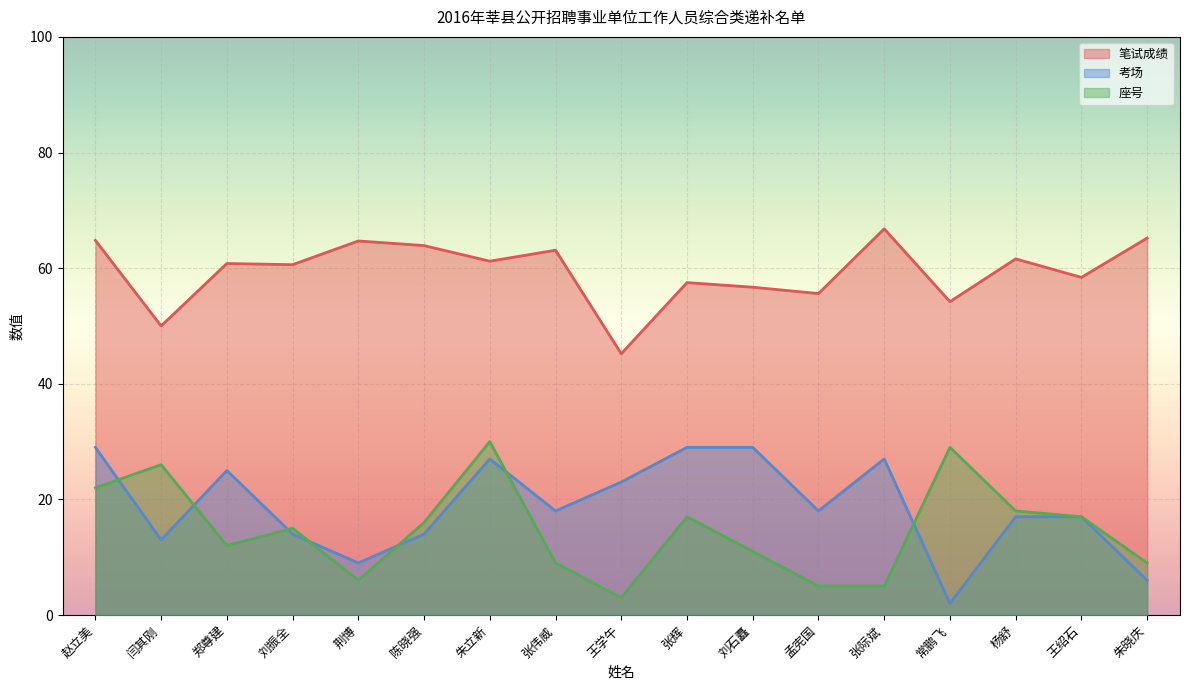

Which label corresponds to the largest value in the chart?

张际斌